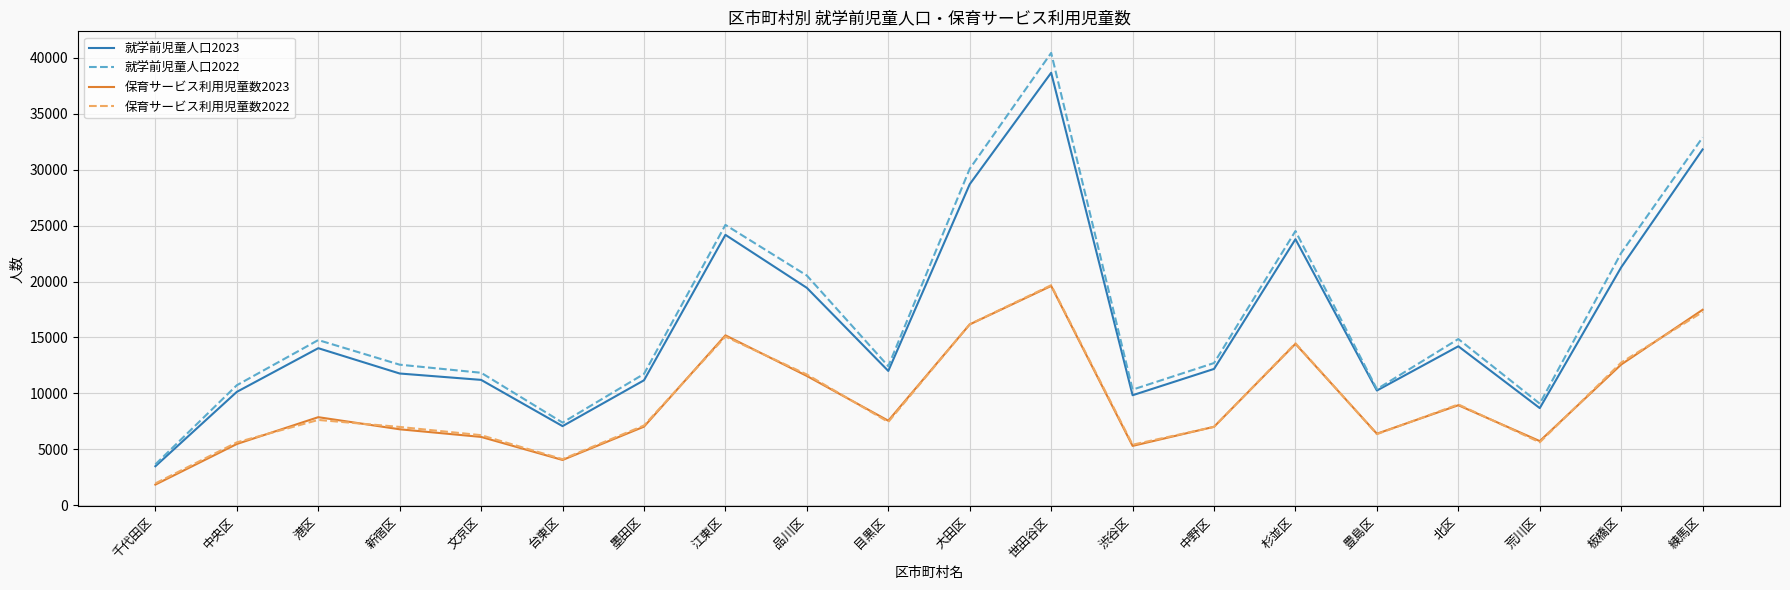

Read the 保育サービス利用児童数2022 value at 中央区.

5614